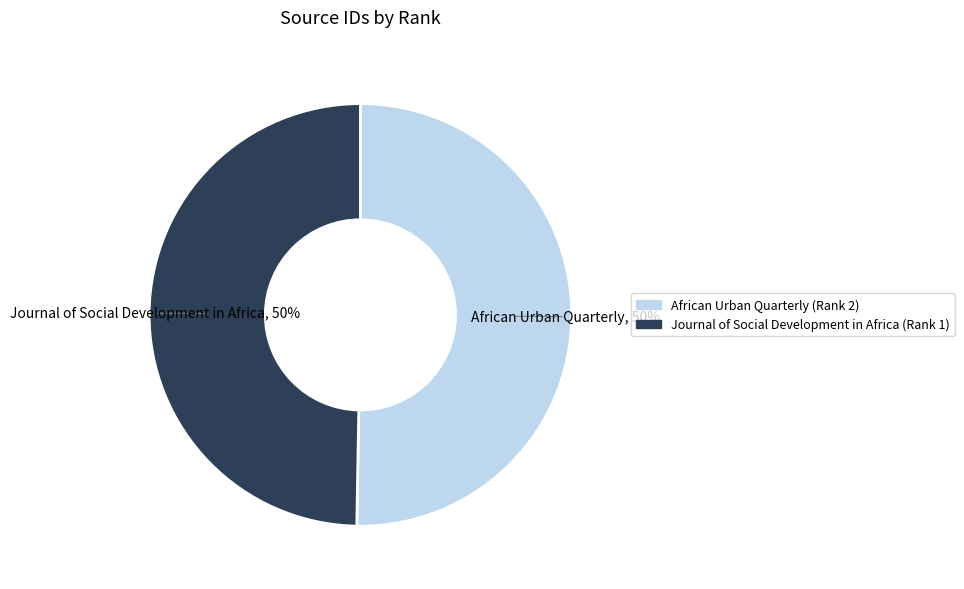

What is the ratio of the value at African Urban Quarterly (Rank 2) to the value at Journal of Social Development in Africa (Rank 1)?

1.0